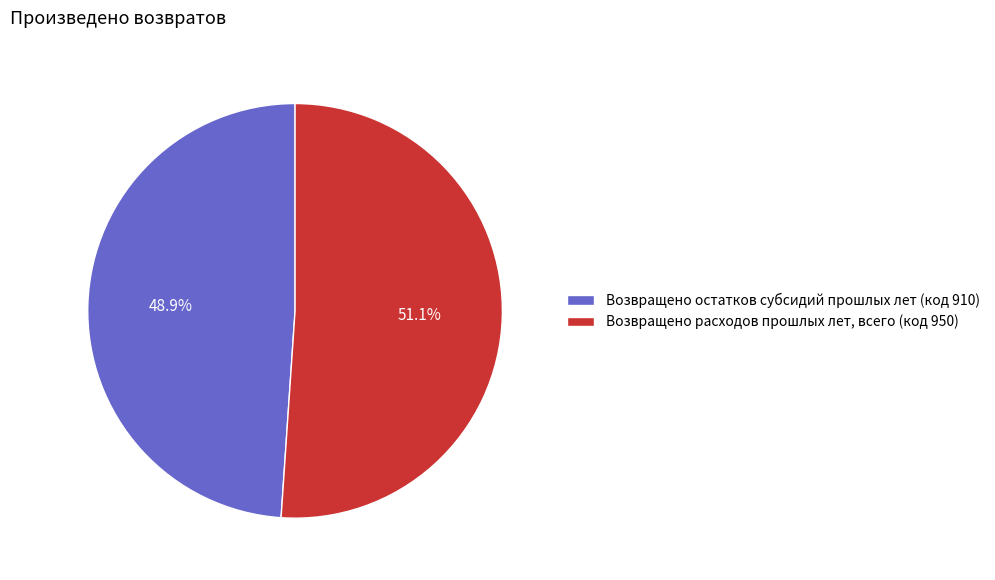

Count the number of slices in the pie.

2